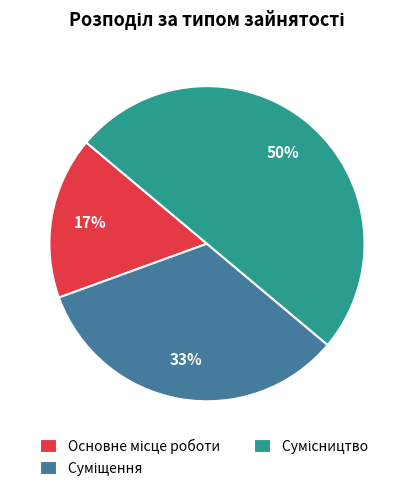

To the nearest percent, what is the average slice percentage?

33%